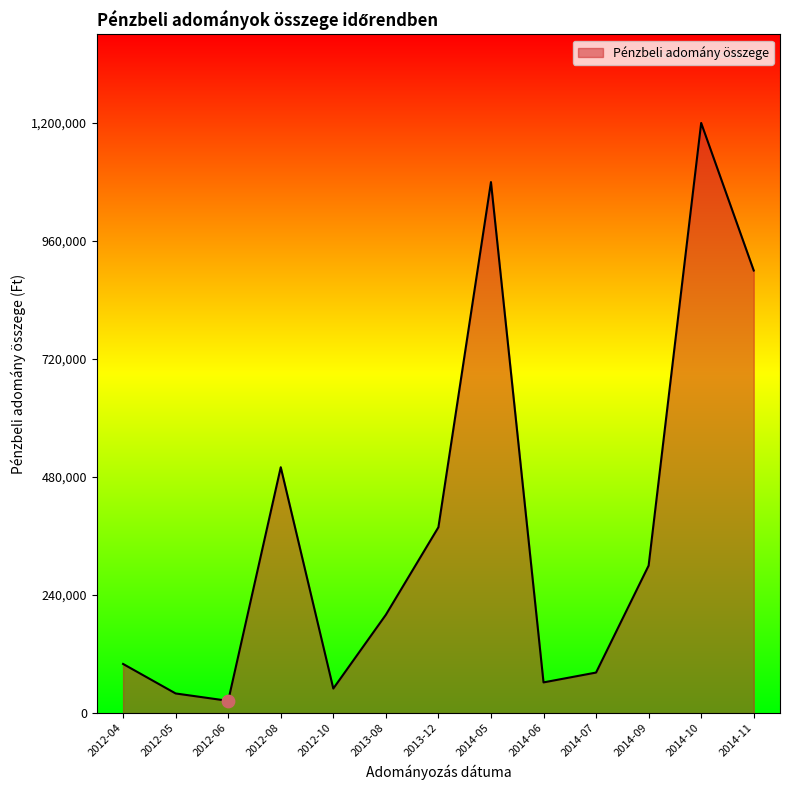

Which has a higher value, 2012-05 or 2013-08?

2013-08